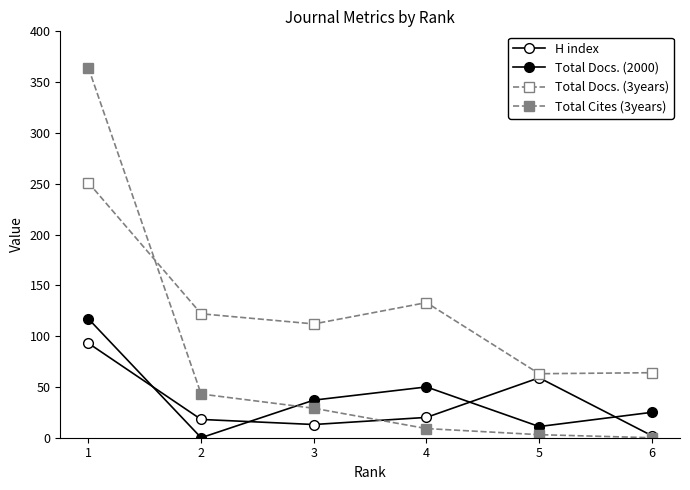

At 6, list the series in order from largest to smallest.

Total Docs. (3years), Total Docs. (2000), H index, Total Cites (3years)